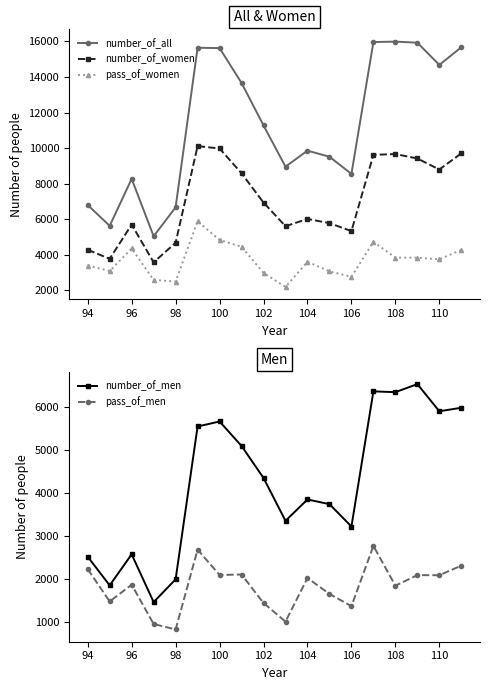

Where does the pass_of_men series first go above 2027?

94